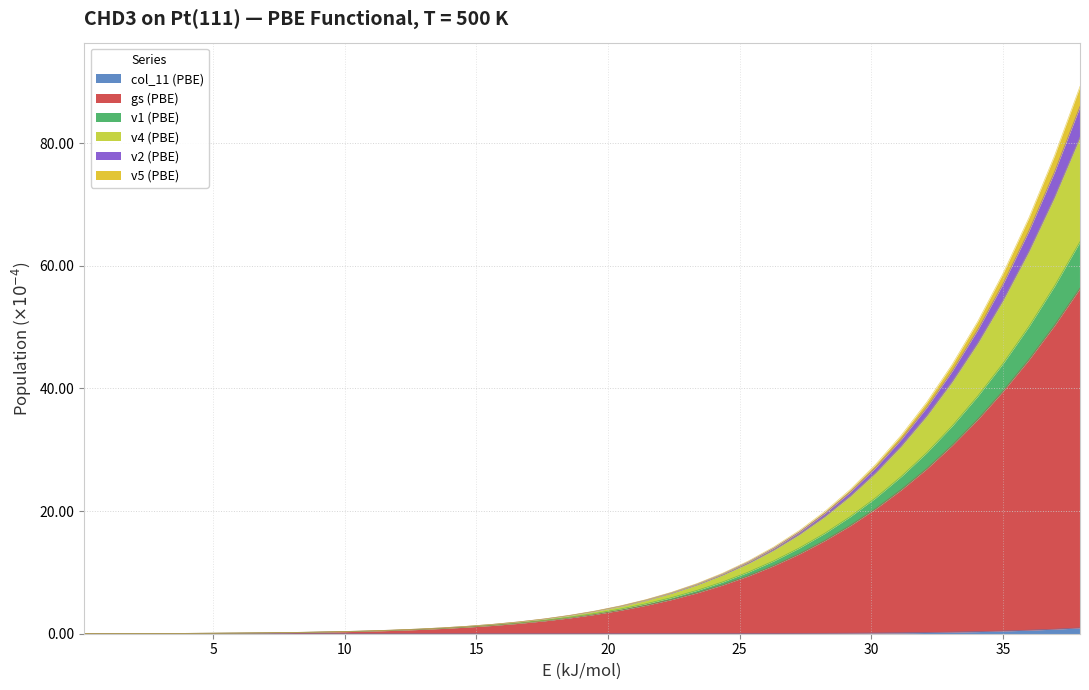

At which category is the sum across all series the highest?

37.93